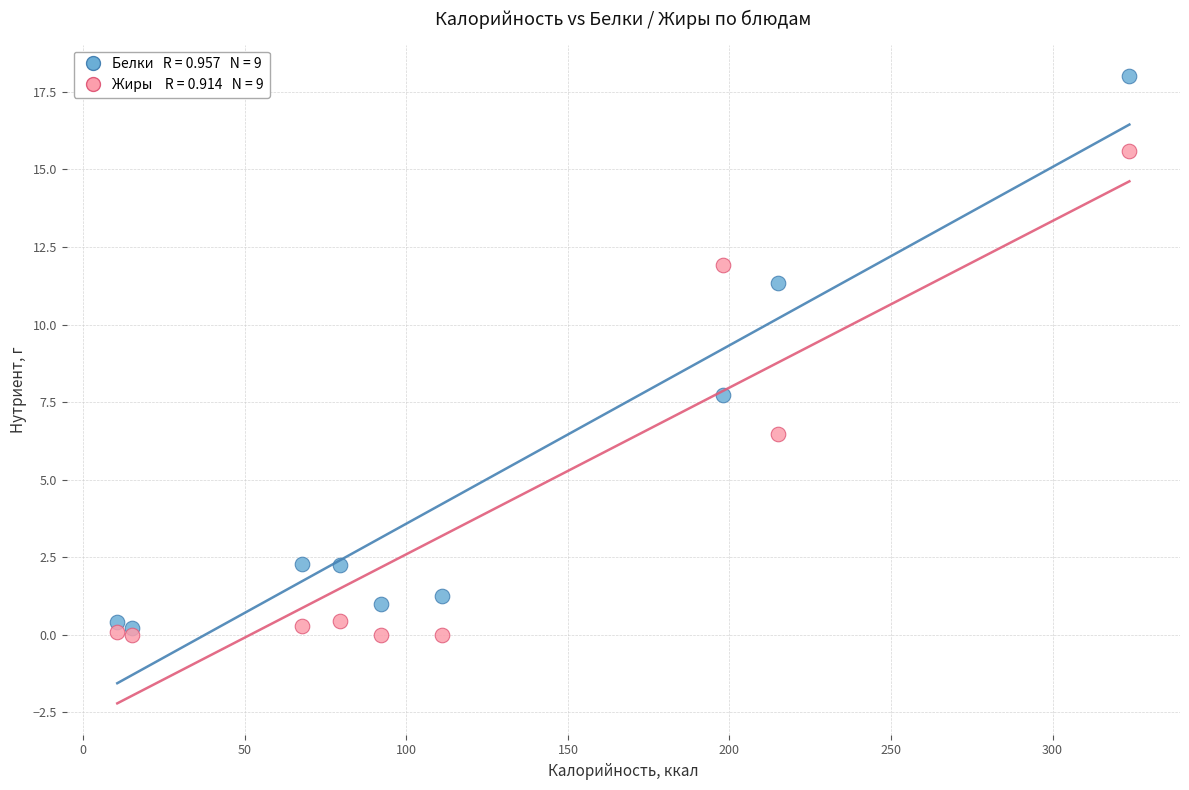

Across all series, what Y value is closest to 9?

7.7